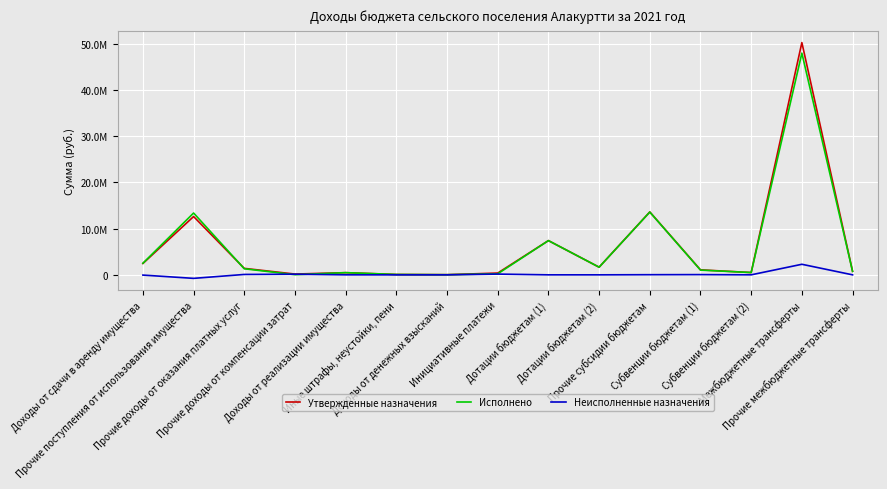

Does the chart display data point markers on the line(s)?

No